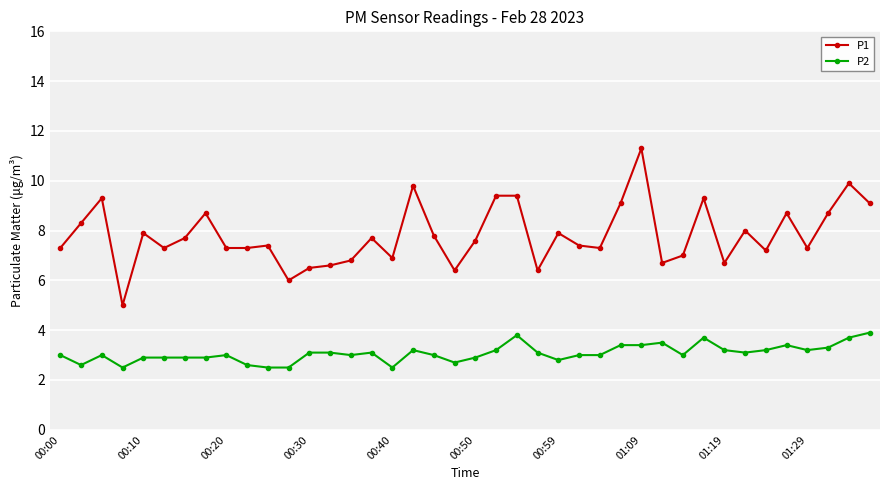

Rank the series by their maximum value, from lowest to highest.

P2, P1